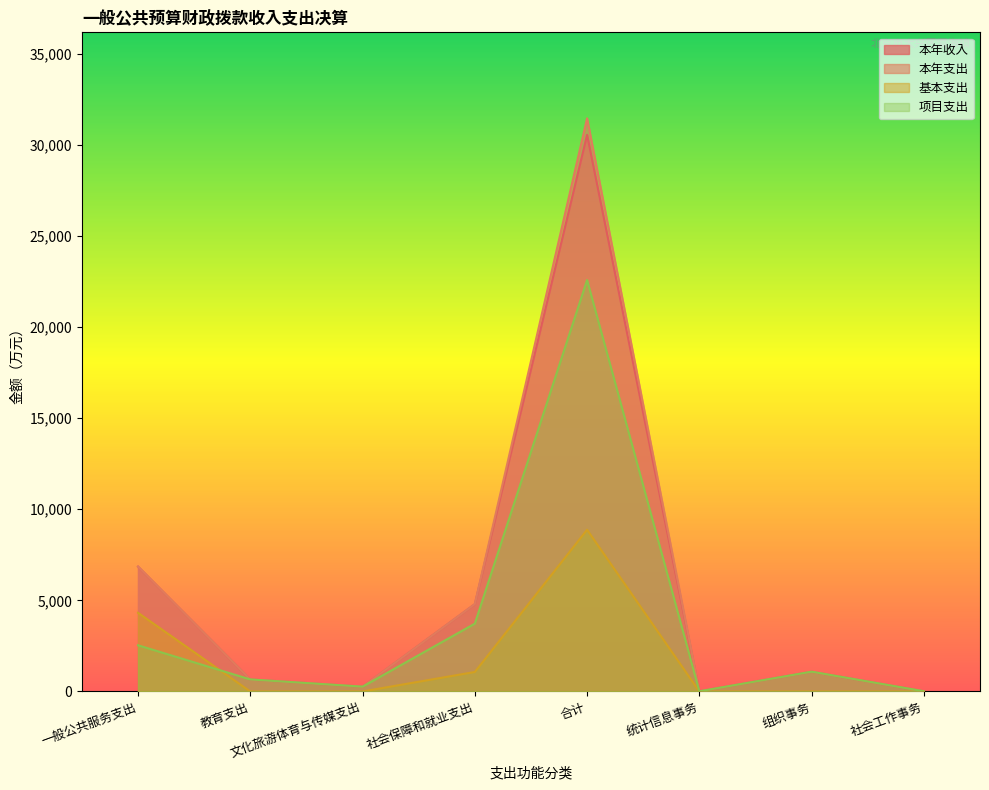

Is it true that 项目支出 equals 157.6 at 教育支出?

False